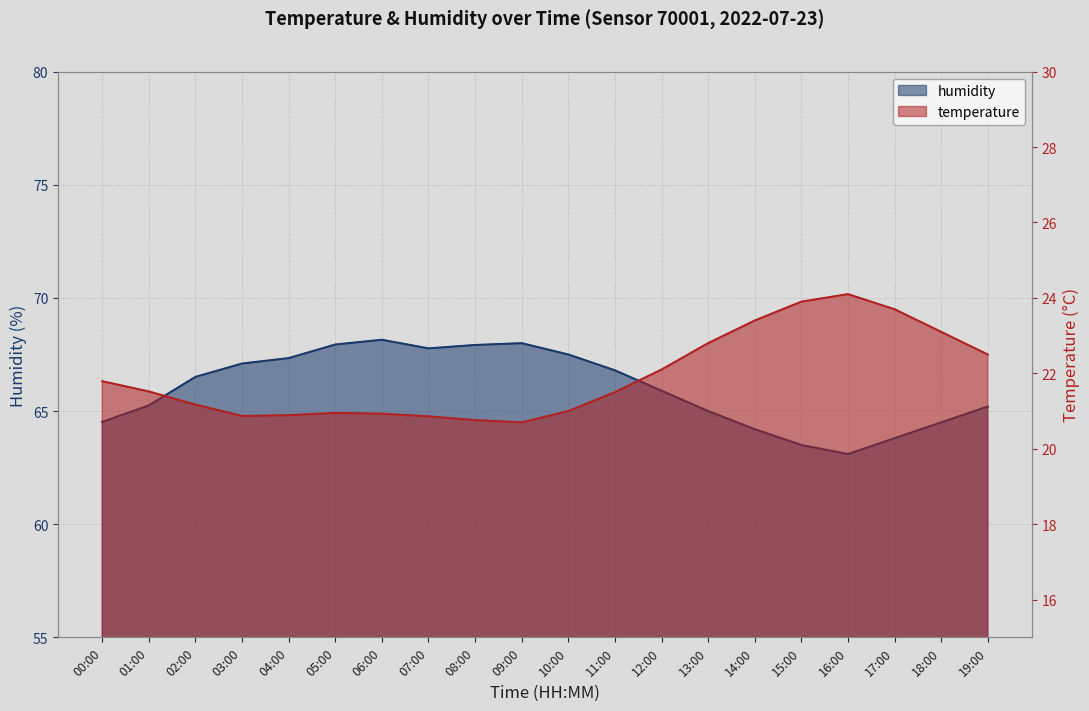

Is it true that temperature_line equals 13.3 at 02:00?

False